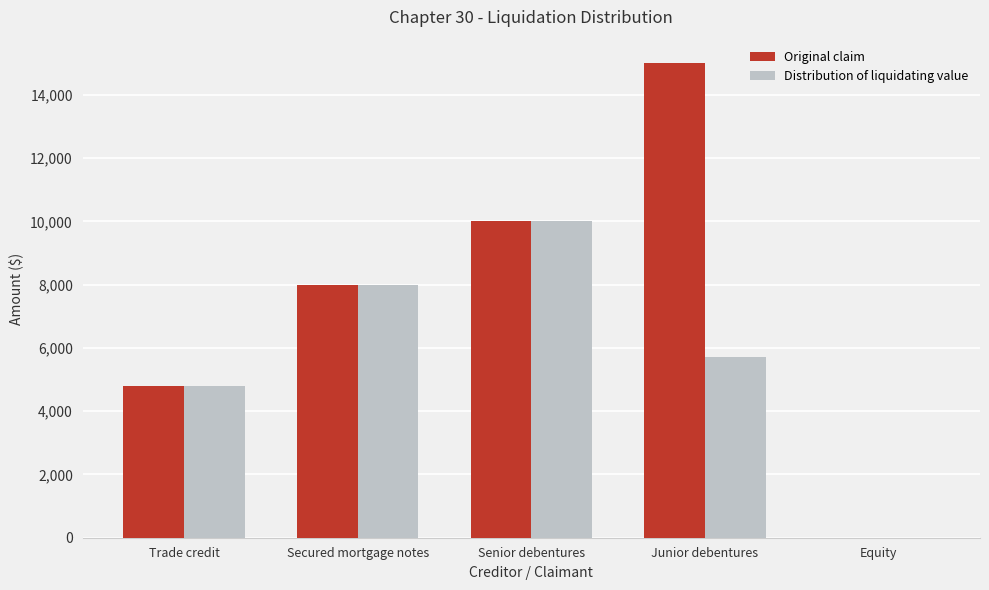

Reading left to right, transcribe all the data shown in this chart.

Original claim: 4800	8000	10000	15000	0
Distribution of liquidating value: 4800	8000	10000	5700	0